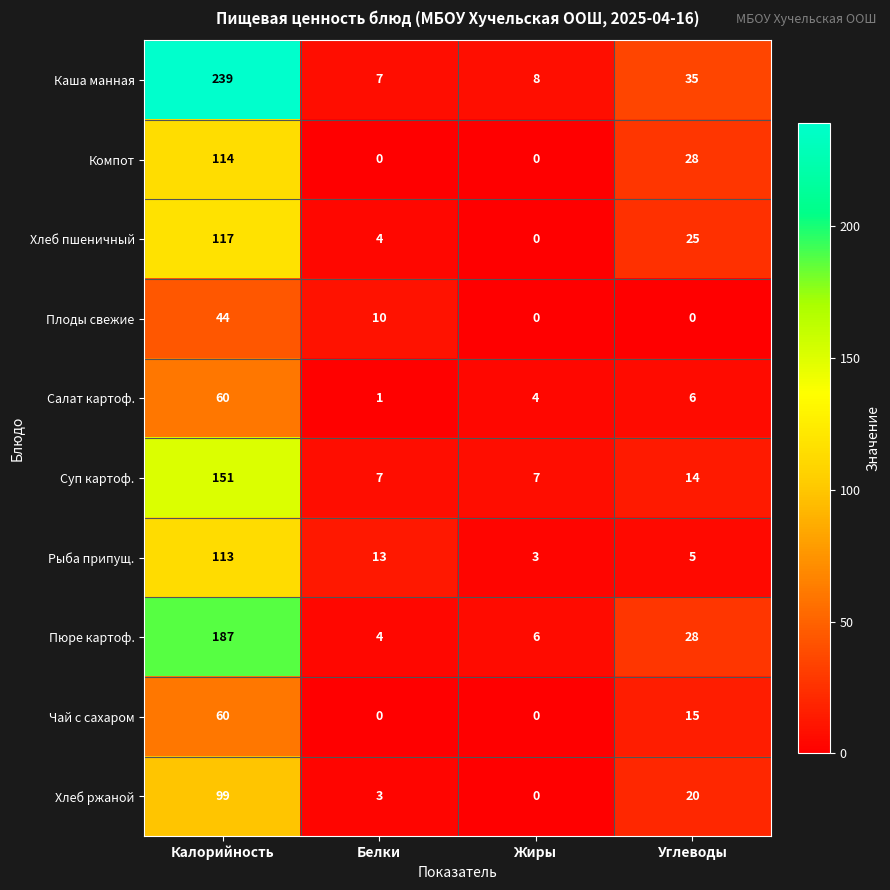

What is the approximate value of Суп картоф. at Белки, to the nearest 5?

5